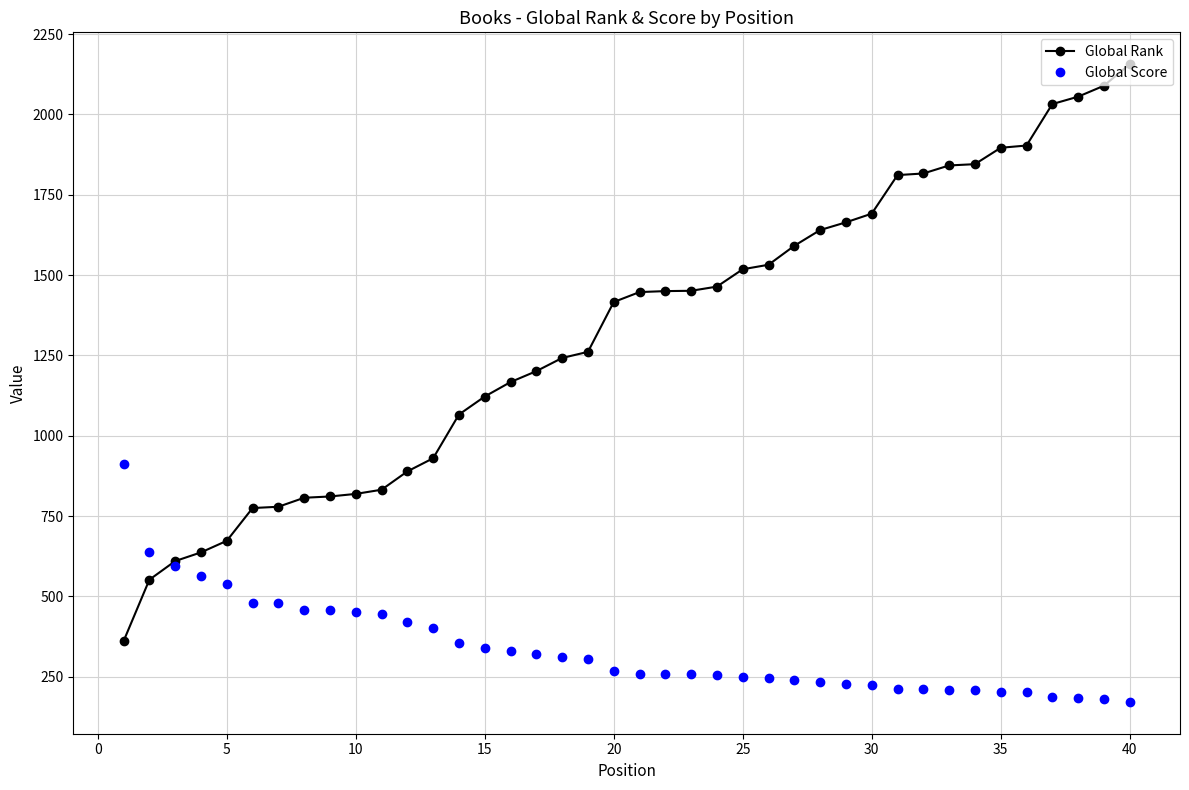

List the series in order of their overall mean, highest first.

Global Rank, Global Score